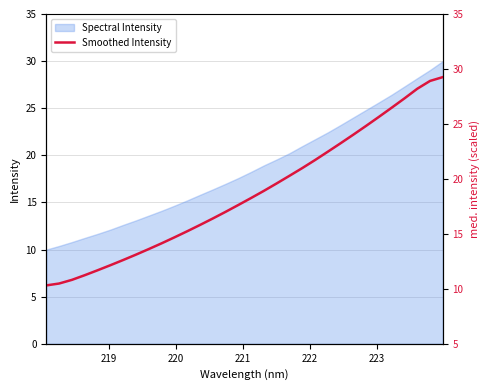

What is the highest value of the Spectral Intensity series?

30.0